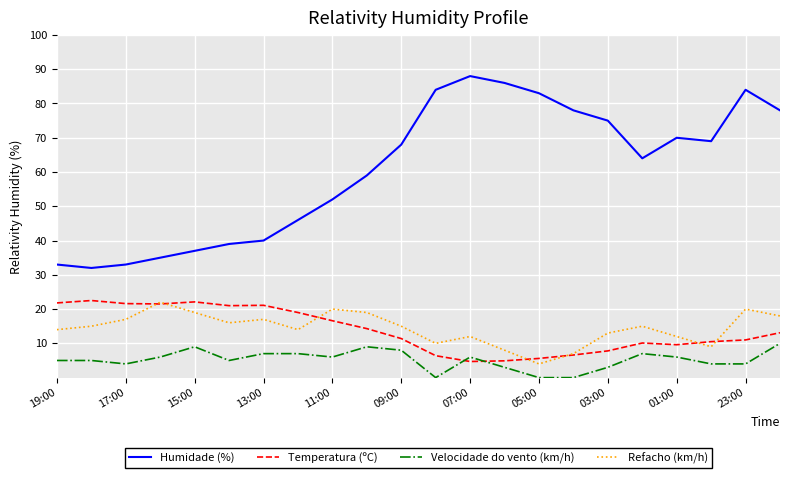

True or false: Humidade (%) and Velocidade do vento (km/h) cross at least once.

False